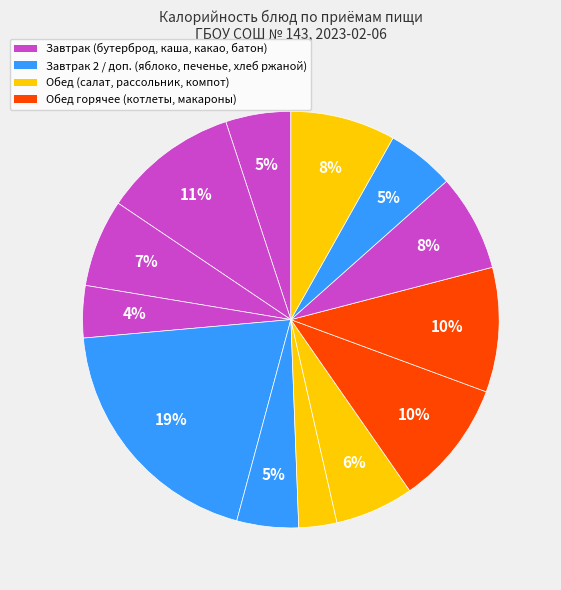

Rank the categories by value from highest to lowest.

Яблоко свежее, Каша пшенная молочная, Котлеты рубленные, Макаронные изделия, Компот из кураги, Батон (обед), Какао с молоком, Рассольник ленинградский, Хлеб ржано-пшеничный, Бутерброд с сыром, Печенье, Батон (завтрак), Салат из квашеной капусты